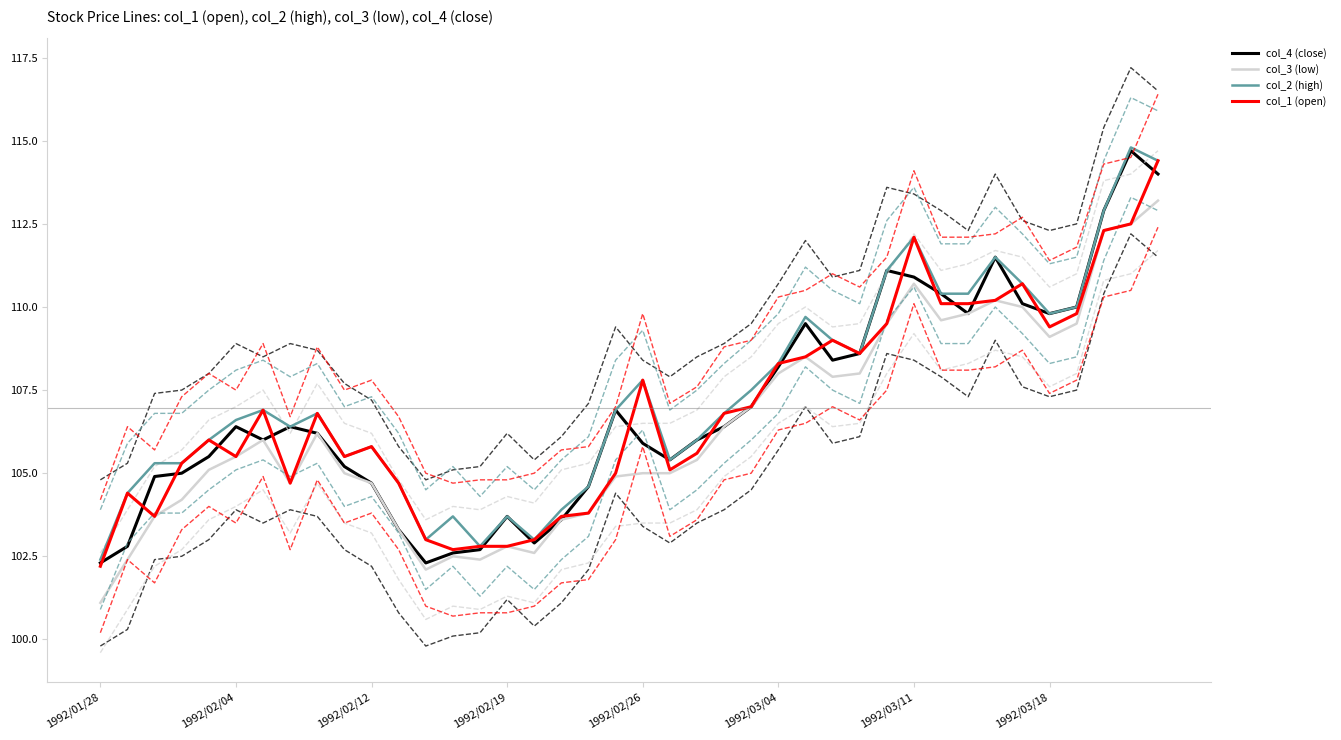

At which label does col_2 (high) reach its minimum?

1992/01/28